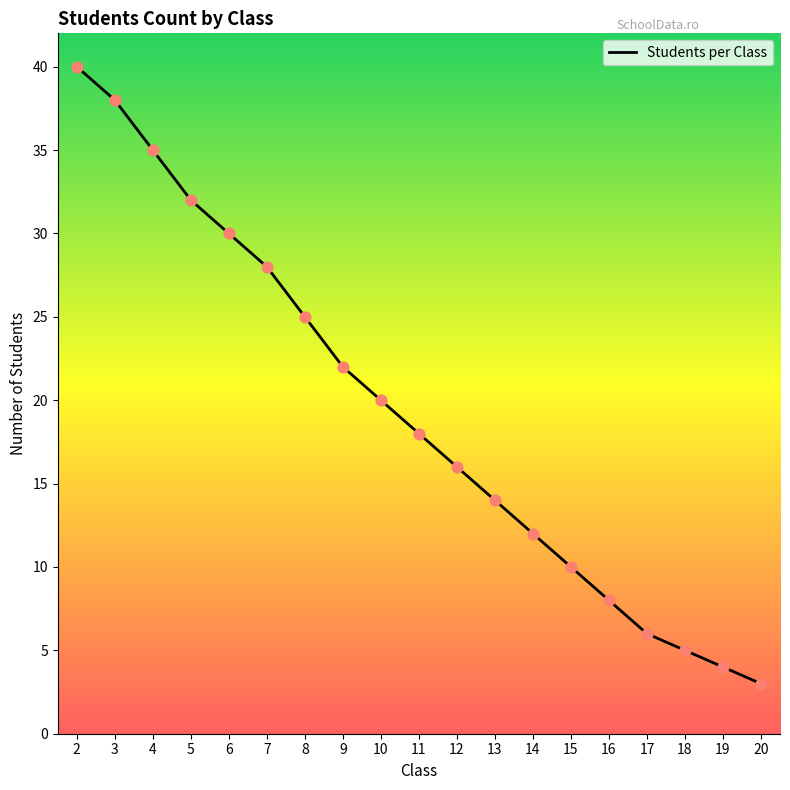

What is the ratio of the value at 13 to the value at 8?

0.6